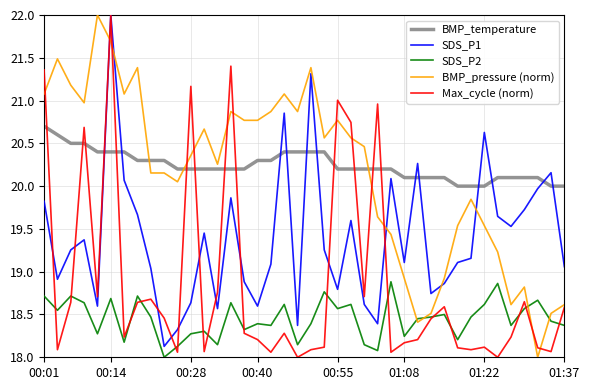

True or false: BMP_temperature and BMP_pressure (norm) cross at least once.

True